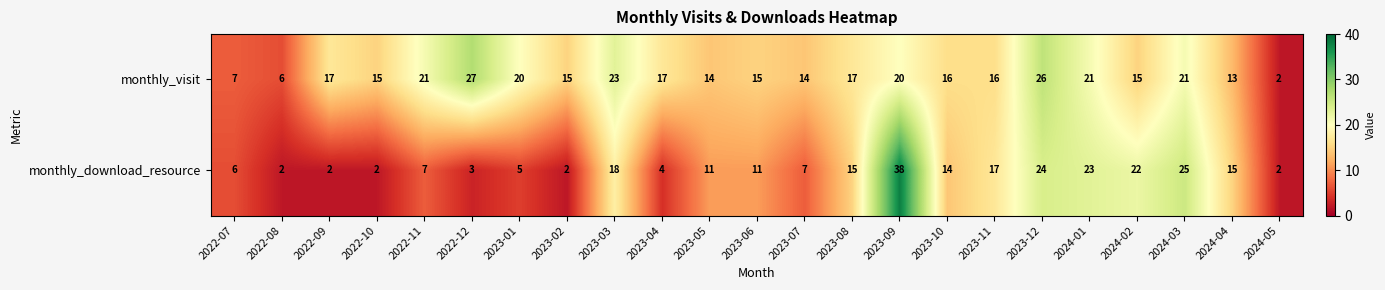

What is the approximate value of monthly_visit at 2023-09?

20